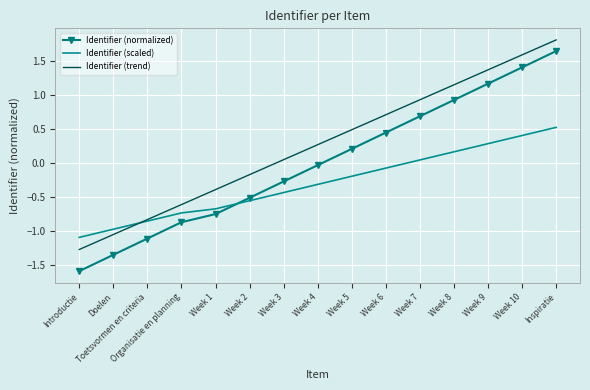

What position from the left is Week 9?

13